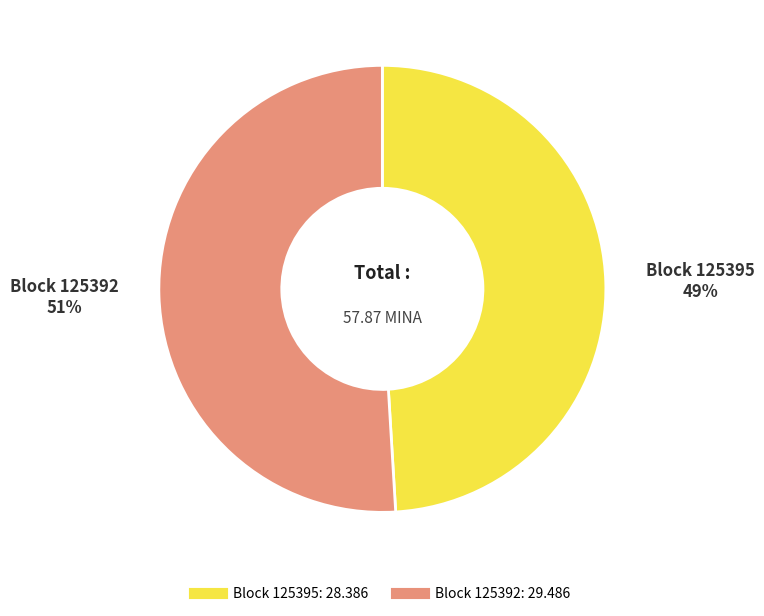

Is there any slice that represents more than half of the pie?

Yes